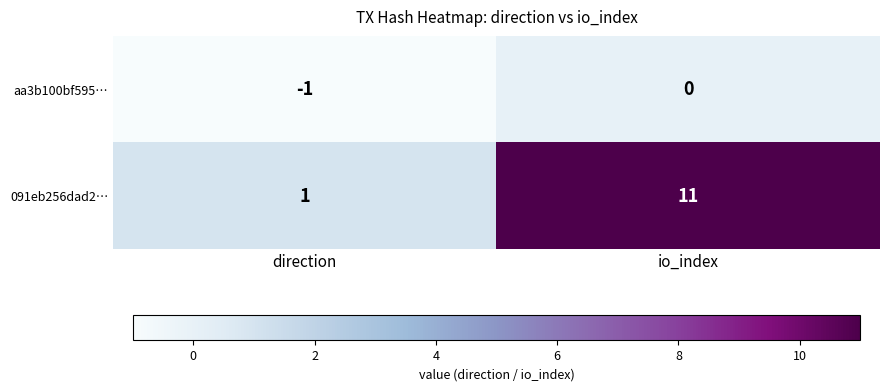

What is the smallest value displayed?

-1